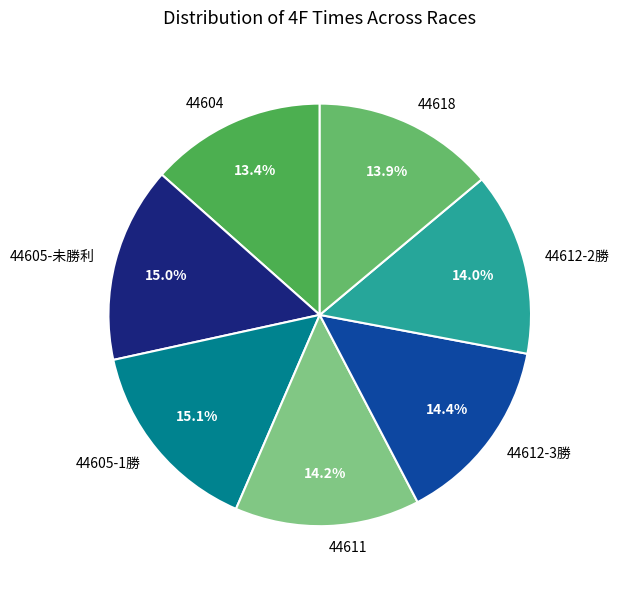

True or false: 44605-1勝 accounts for 5% of the total.

False